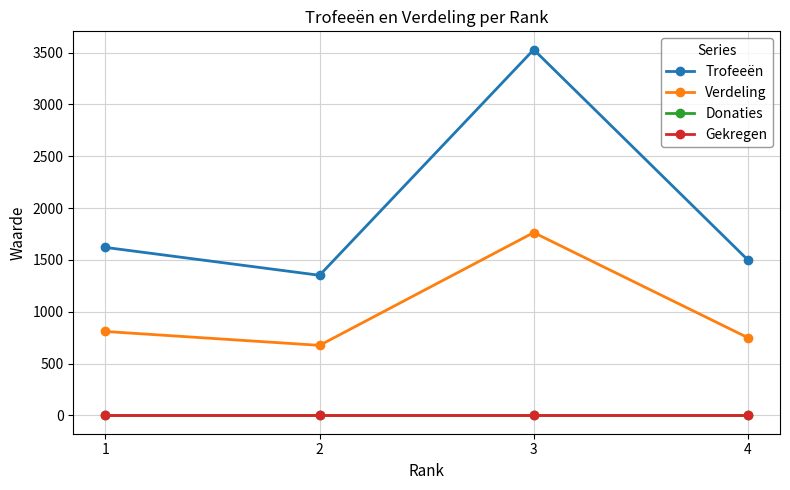

Reading left to right, extract all data points from this chart.

Trofeeën: 1621	1352	3529	1500
Verdeling: 810	676	1764	750
Donaties: 0	0	0	0
Gekregen: 0	0	0	0